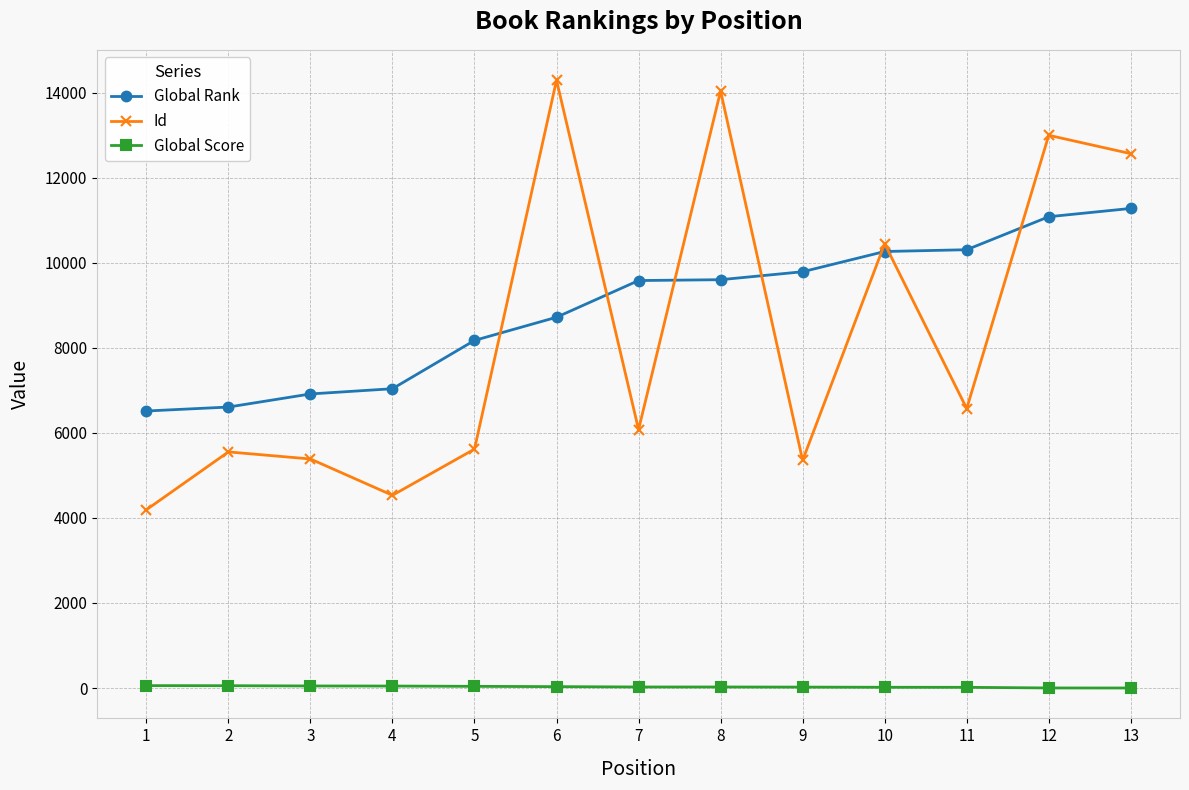

Where is Id nearest to the value 9243?

10